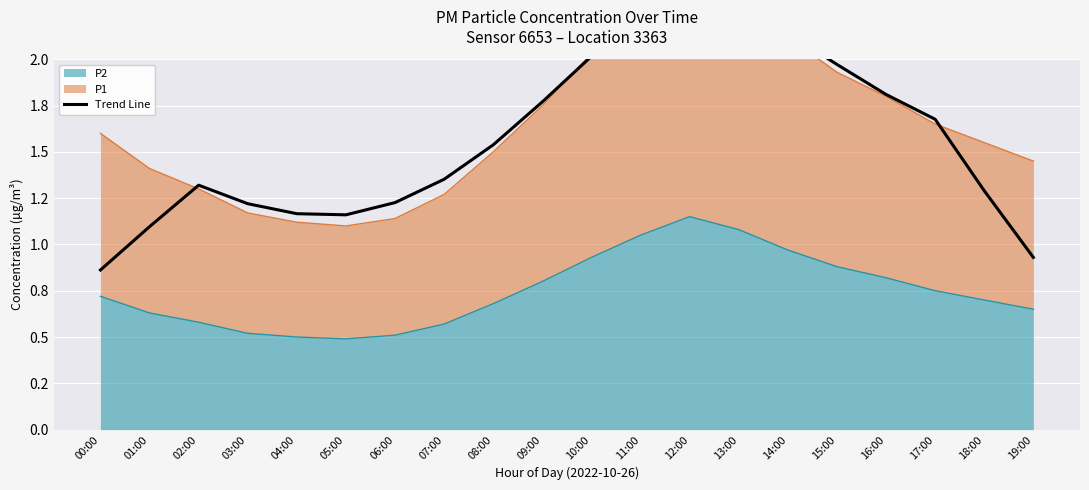

At which category does the data reach its first local peak?

02:00